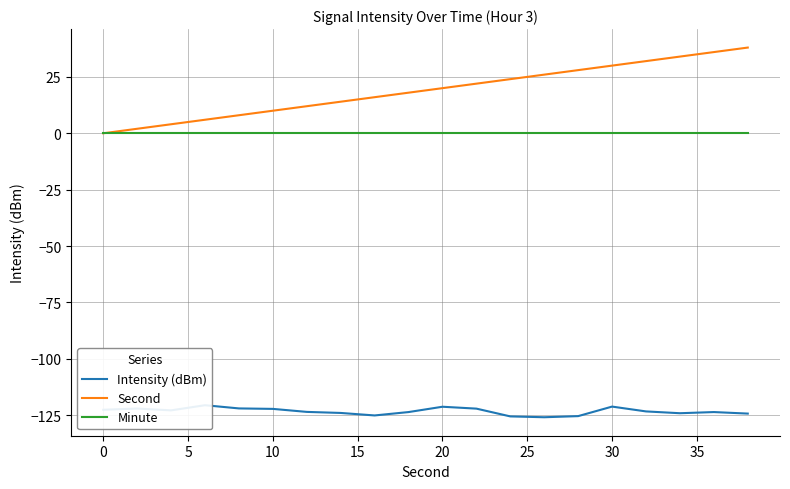

The Second series shows 10.4 at 10. True or false?

False